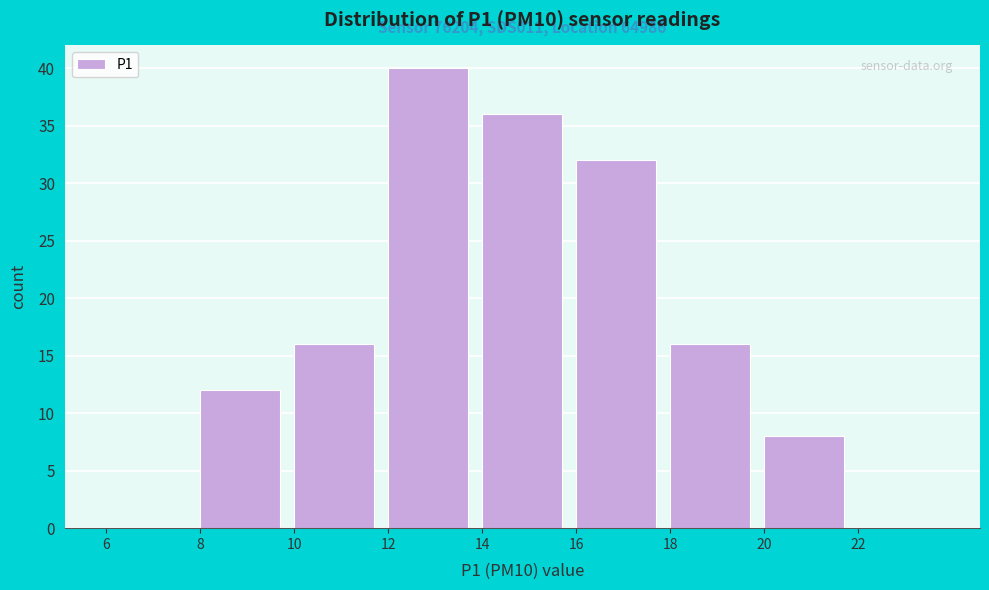

Over which range of the x-axis is the bar tallest?

12 to 14